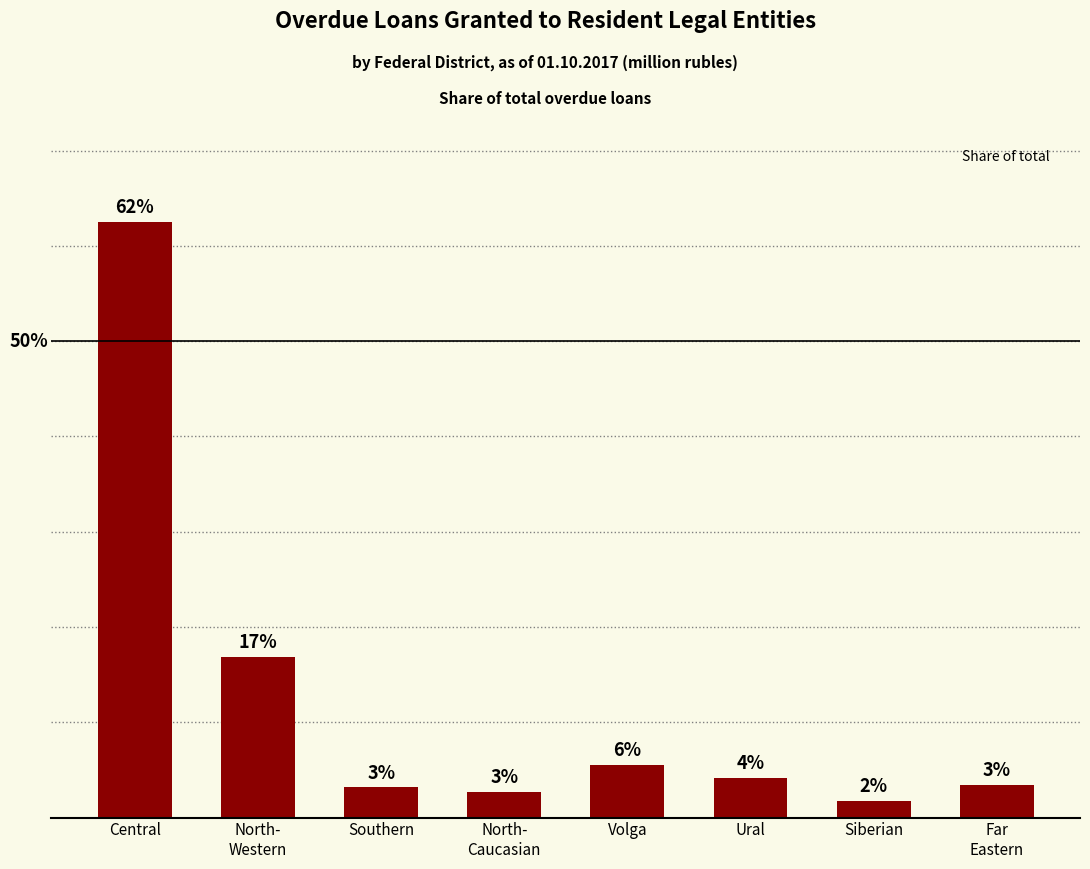

Which category has the highest value across all series?

Central